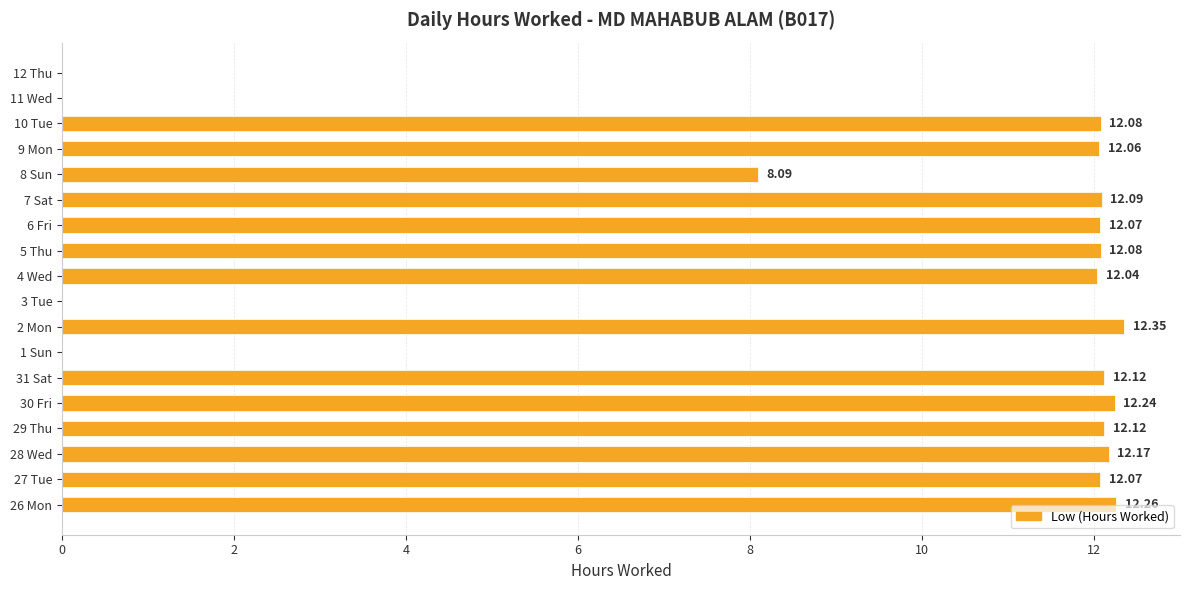

Where is the data nearest to the value 6?

8 Sun